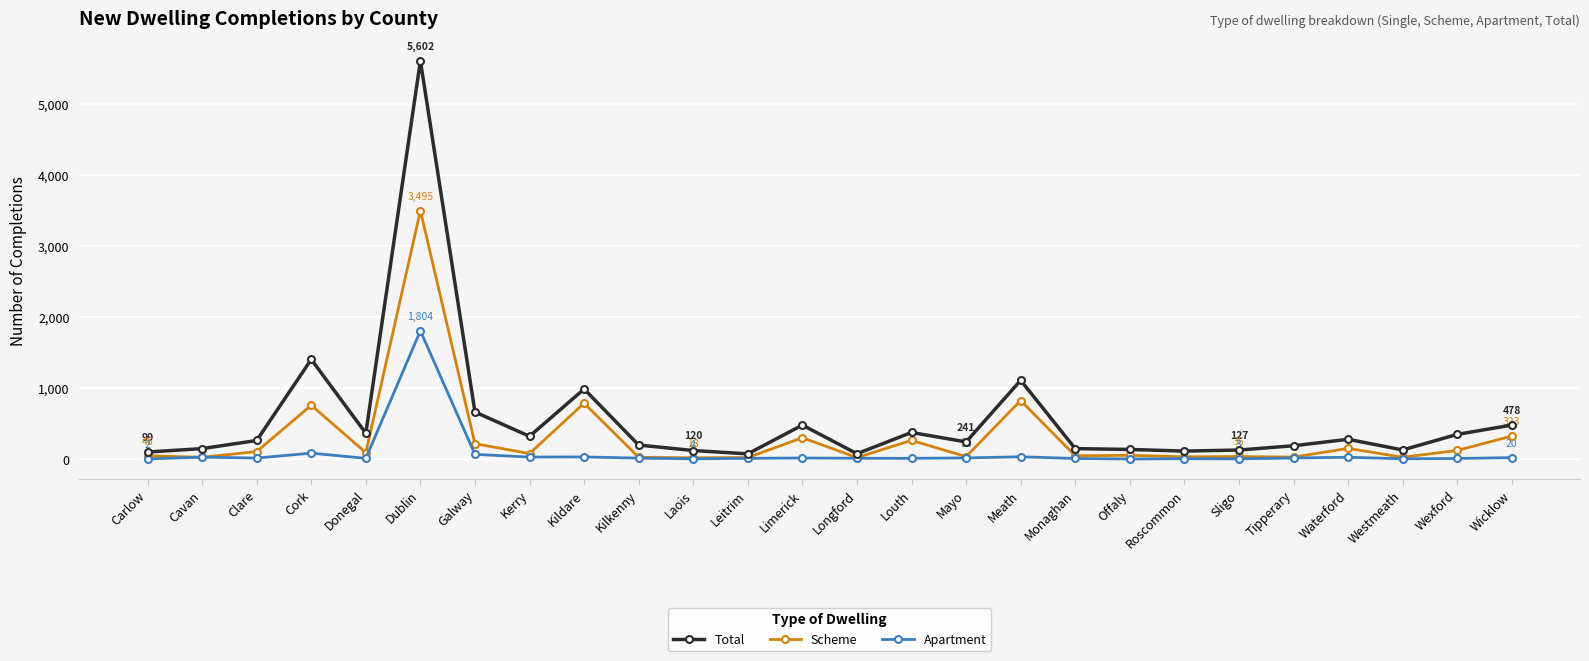

What is the sum of all Scheme values?

7913